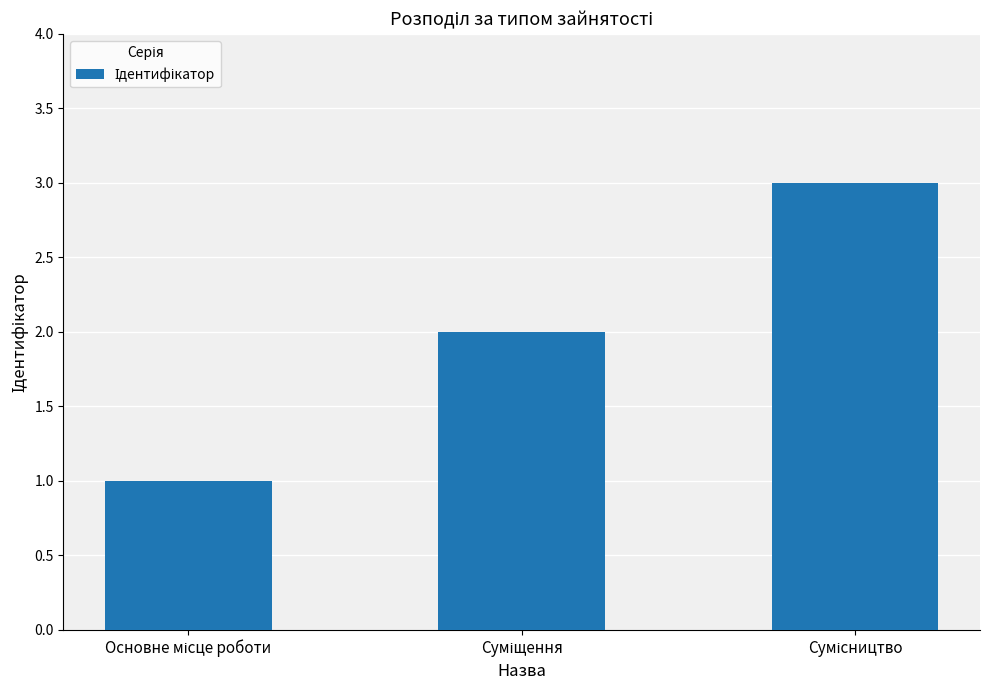

What is the sum of all values?

6